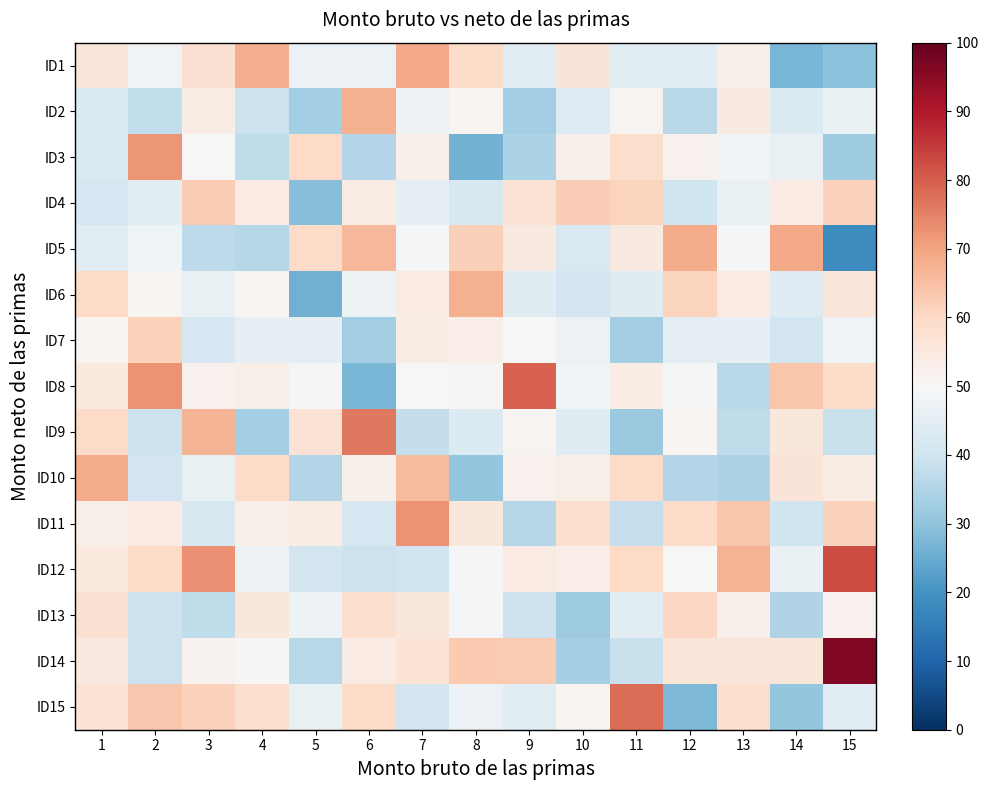

Reading right to left, extract all data points from this chart.

ID1: 15=29.3	14=27.0	13=52.9	12=44.4	11=44.4	10=56.5	9=44.4	8=59.2	7=69.0	6=47.2	5=47.2	4=68.3	3=57.8	2=48.3	1=56.0
ID2: 15=46.5	14=42.8	13=54.5	12=36.2	11=51.3	10=43.5	9=32.9	8=50.8	7=47.3	6=67.6	5=33.1	4=39.1	3=53.8	2=37.8	1=43.3
ID3: 15=32.3	14=46.4	13=48.6	12=52.1	11=58.9	10=52.4	9=34.1	8=26.5	7=52.5	6=35.3	5=59.9	4=37.3	3=49.8	2=72.2	1=42.8
ID4: 15=61.7	14=54.0	13=46.3	12=39.9	11=61.2	10=62.4	9=57.3	8=41.9	7=45.4	6=53.9	5=28.8	4=54.1	3=62.7	2=44.5	1=41.4
ID5: 15=18.6	14=68.8	13=49.6	12=68.5	11=54.3	10=42.3	9=54.3	8=62.0	7=49.1	6=66.3	5=59.8	4=35.6	3=36.7	2=47.8	1=44.2
ID6: 15=56.2	14=43.6	13=53.9	12=61.0	11=44.0	10=40.3	9=43.8	8=67.7	7=54.3	6=47.4	5=26.1	4=51.1	3=46.4	2=51.0	1=59.9
ID7: 15=48.1	14=40.4	13=45.9	12=45.0	11=33.0	10=47.2	9=50.1	8=53.1	7=53.6	6=32.4	5=45.3	4=46.1	3=41.6	2=61.6	1=51.2
ID8: 15=59.0	14=63.7	13=36.0	12=49.6	11=53.6	10=47.7	9=79.6	8=50.7	7=49.7	6=27.0	5=49.1	4=53.1	3=52.1	2=72.6	1=54.8
ID9: 15=39.0	14=55.7	13=37.3	12=50.8	11=31.4	10=44.0	9=51.2	8=43.2	7=38.1	6=76.3	5=57.0	4=33.2	3=66.8	2=39.1	1=59.5
ID10: 15=53.6	14=56.3	13=34.2	12=35.2	11=59.4	10=53.1	9=52.2	8=30.7	7=65.7	6=52.7	5=35.2	4=59.8	3=46.1	2=40.6	1=68.6
ID11: 15=61.6	14=40.2	13=63.9	12=59.4	11=38.3	10=57.9	9=35.7	8=55.7	7=72.4	6=41.4	5=53.5	4=52.8	3=41.8	2=54.2	1=53.0
ID12: 15=82.6	14=46.8	13=67.4	12=50.2	11=59.9	10=53.3	9=54.1	8=49.1	7=40.2	6=39.3	5=41.0	4=47.1	3=72.8	2=59.9	1=55.0
ID13: 15=52.1	14=35.1	13=52.6	12=60.3	11=44.6	10=31.8	9=39.8	8=49.1	7=55.7	6=58.6	5=47.3	4=55.8	3=37.1	2=39.7	1=57.5
ID14: 15=96.2	14=56.2	13=56.2	12=56.2	11=38.7	10=33.5	9=62.6	8=63.0	7=56.7	6=54.3	5=36.3	4=50.7	3=51.8	2=39.4	1=54.6
ID15: 15=44.3	14=30.6	13=58.2	12=27.6	11=77.8	10=51.0	9=44.2	8=47.2	7=40.7	6=59.1	5=46.2	4=57.8	3=61.4	2=63.6	1=56.9